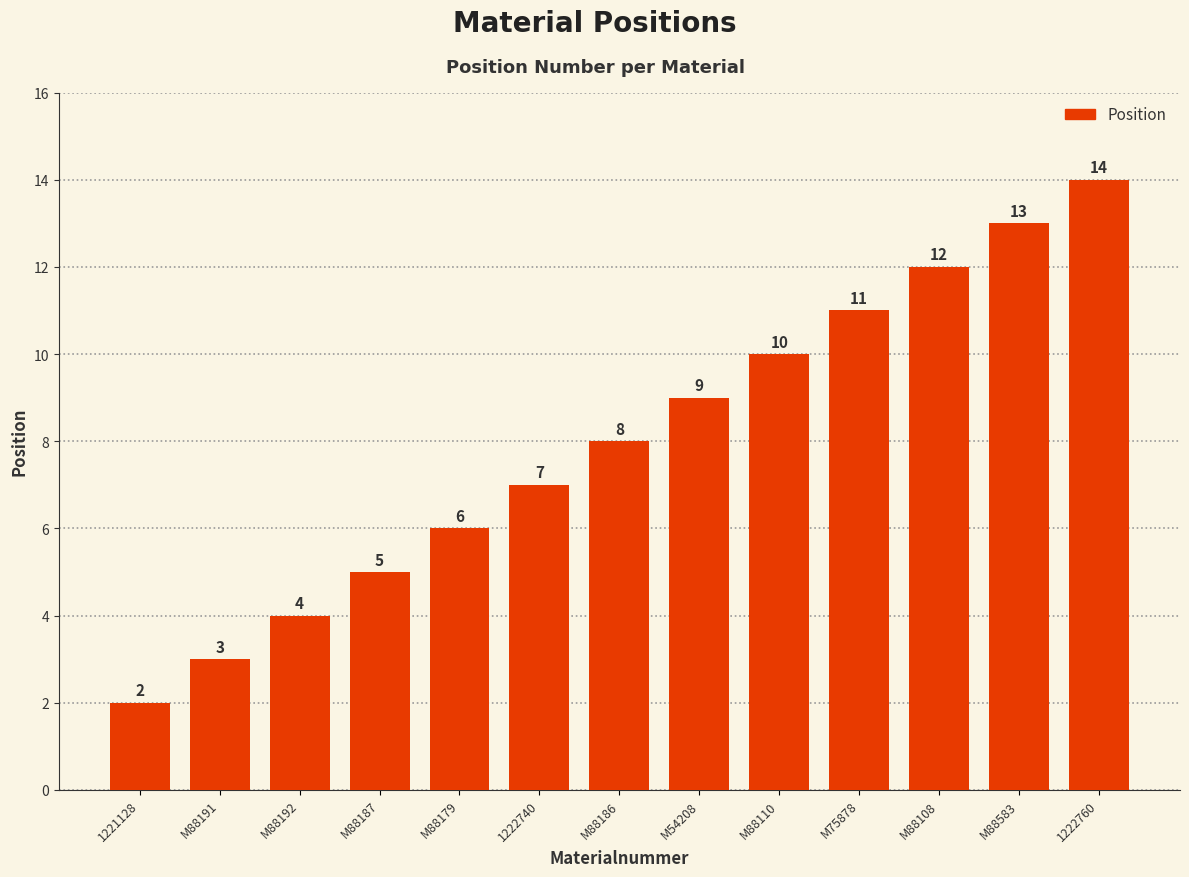

Rank the categories by value from lowest to highest.

1221128, M88191, M88192, M88187, M88179, 1222740, M88186, M54208, M88110, M75878, M88108, M88583, 1222760